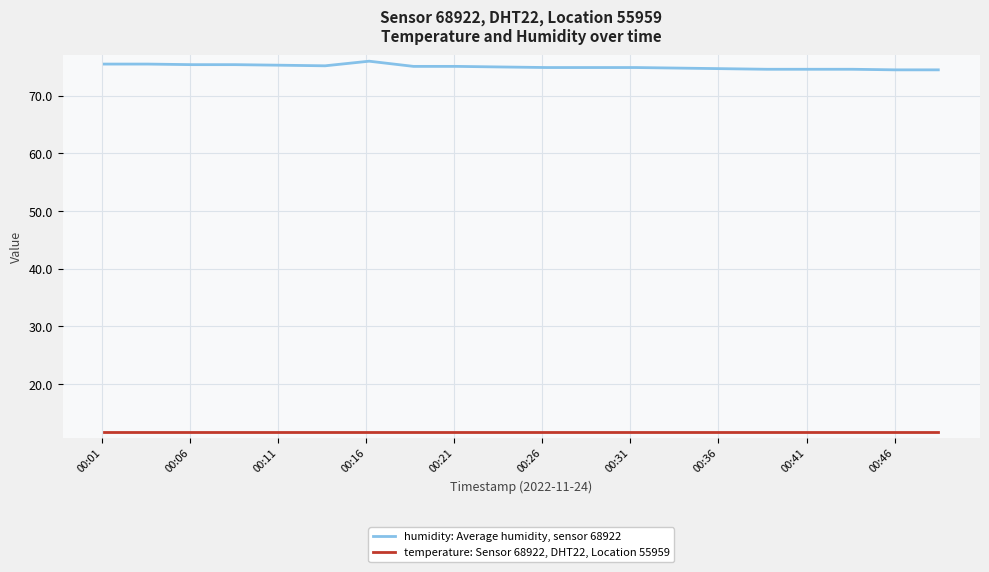

Which series has the largest total across all categories?

humidity: Average humidity, sensor 68922